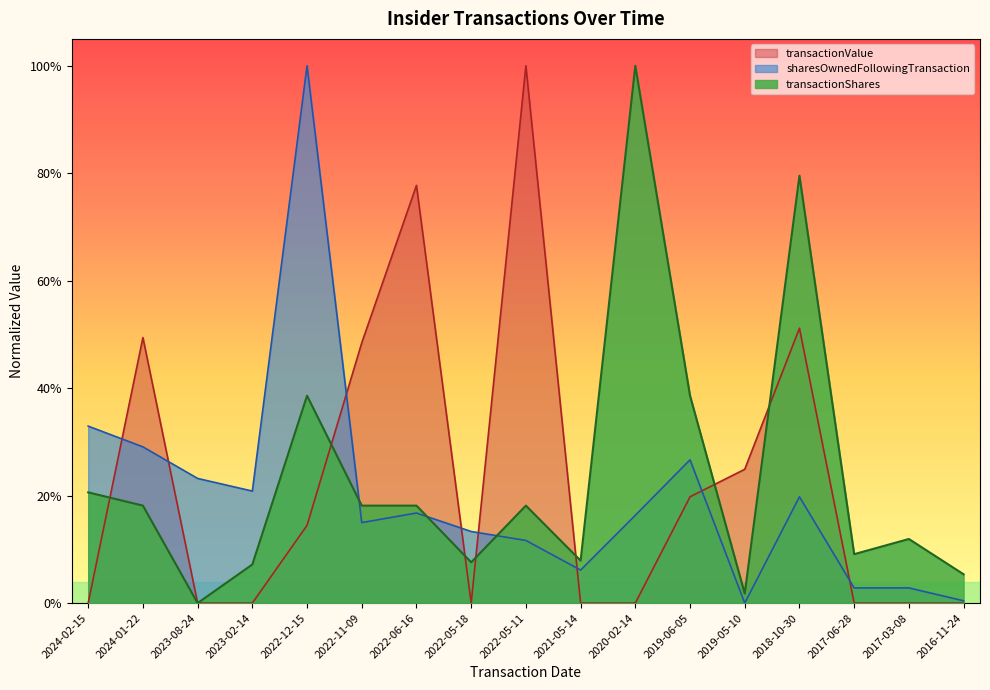

What is the difference between the maximum and second lowest values in the transactionValue series?

1.0